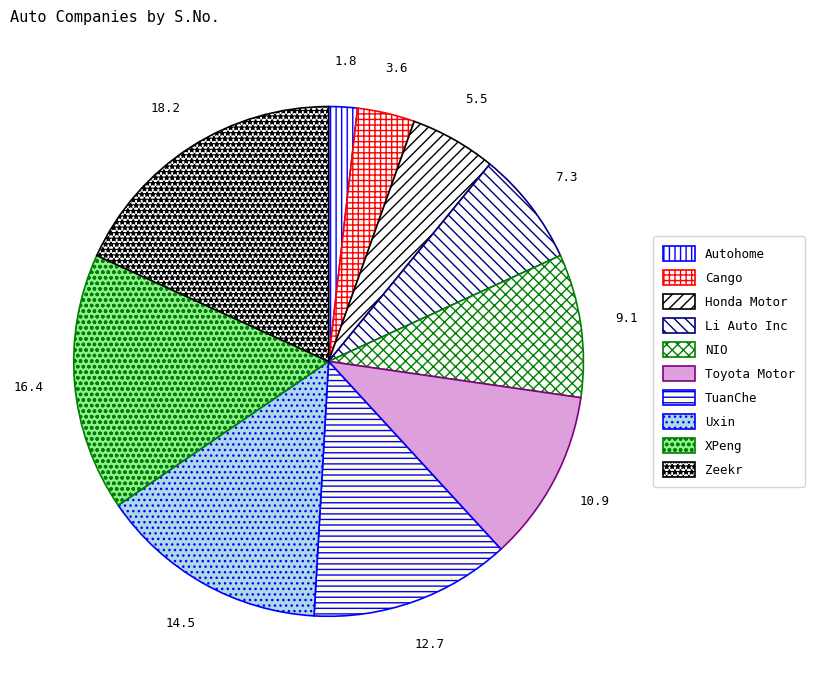

How many slices are in this pie chart?

10